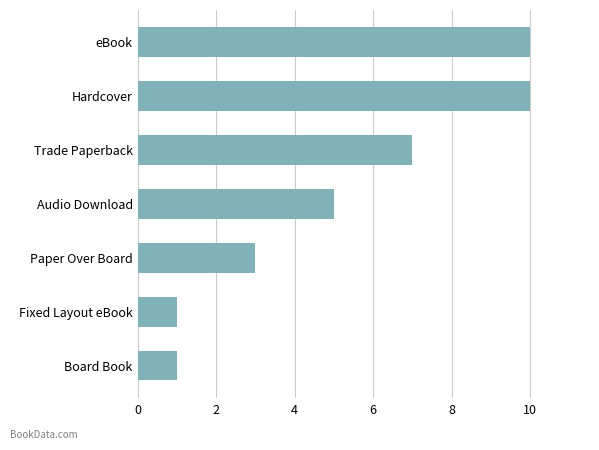

What is the maximum value shown in the chart?

10